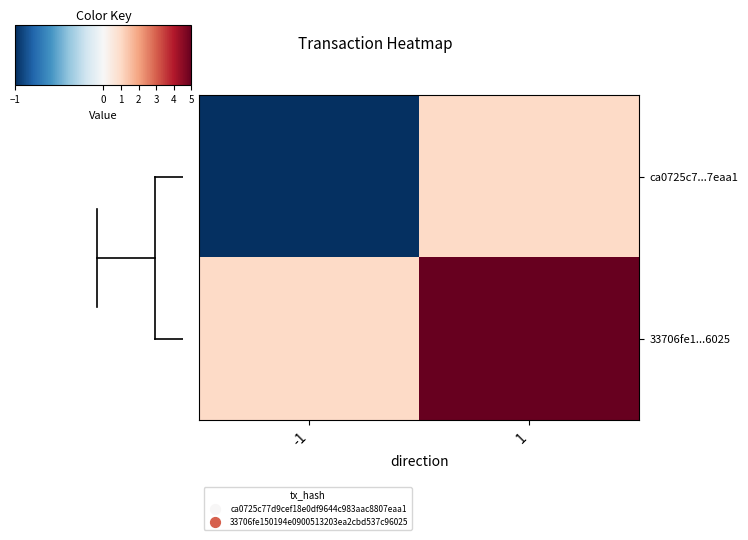

What is the total value across all series at 1?

6